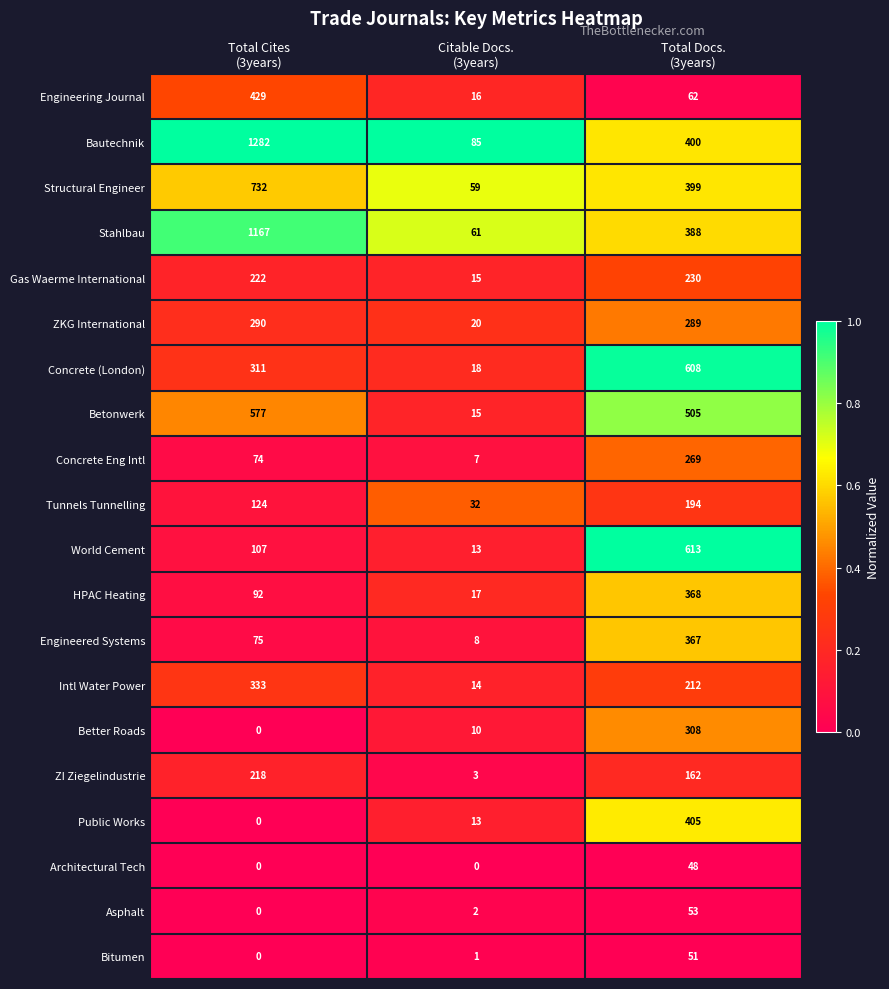

Which series has the largest range (max minus min)?

Bautechnik